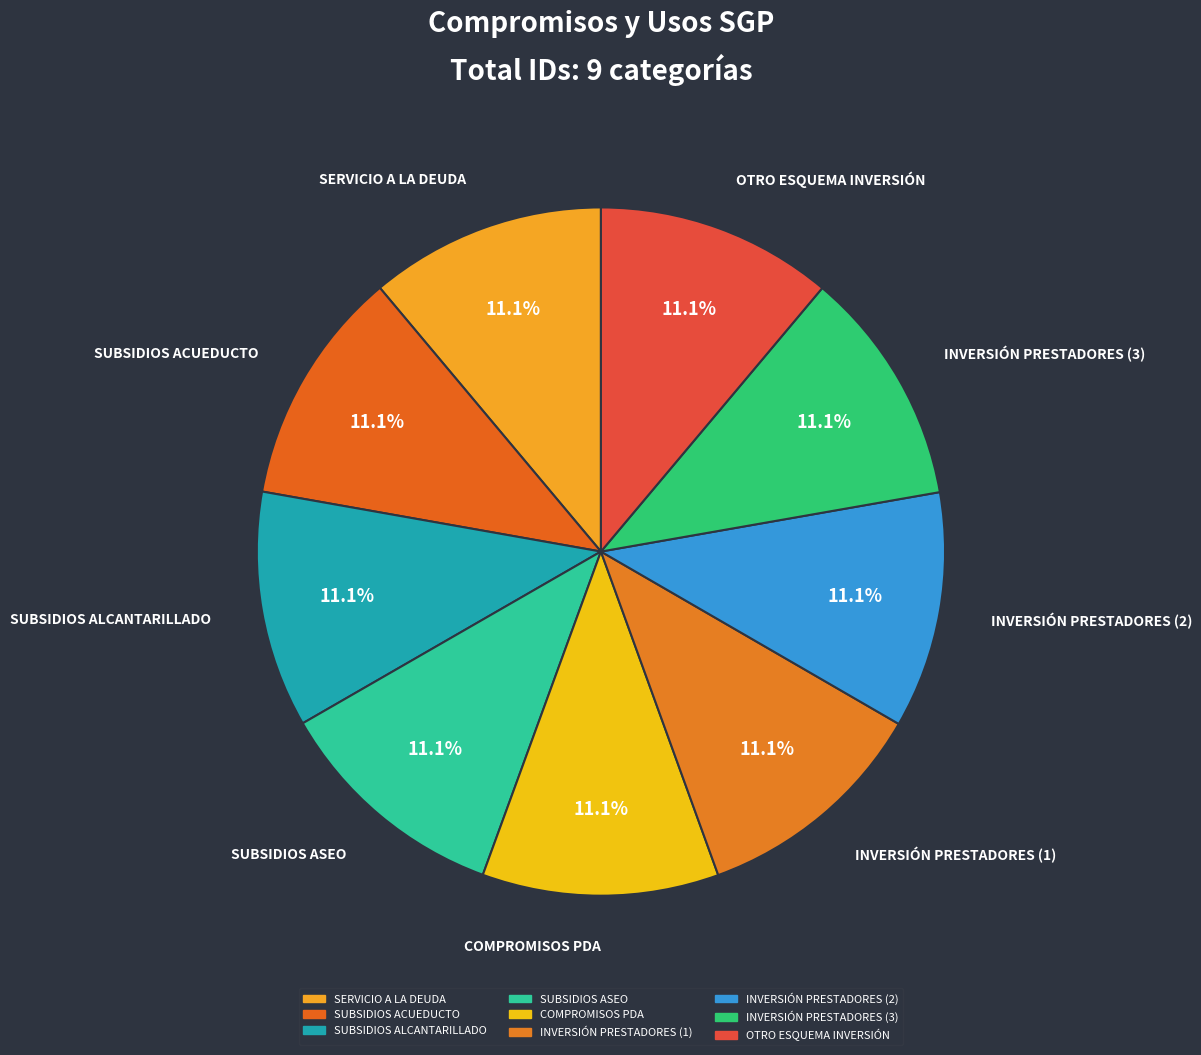

How much of the chart is everything except SUBSIDIOS ASEO?

88.9%